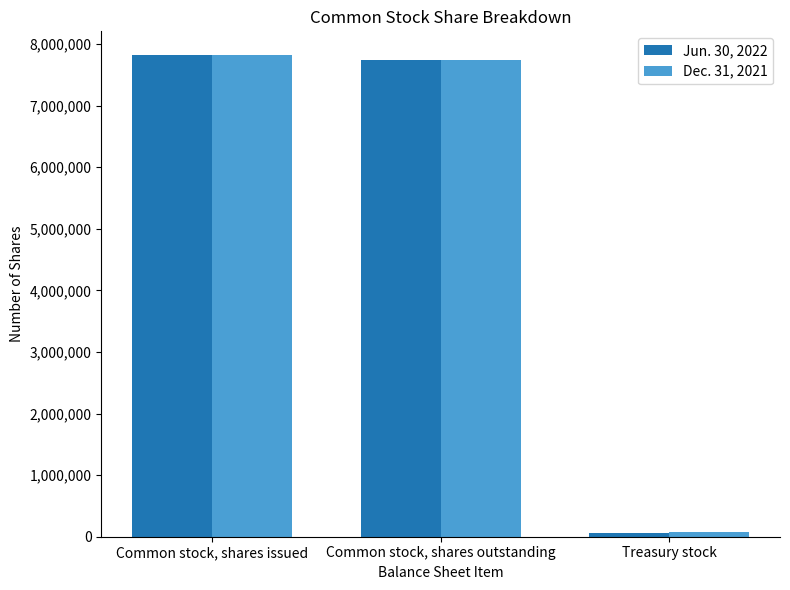

How many series are shown in this chart?

2